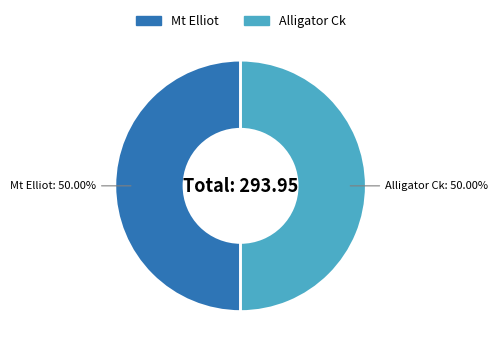

How many segments does this pie chart have?

2